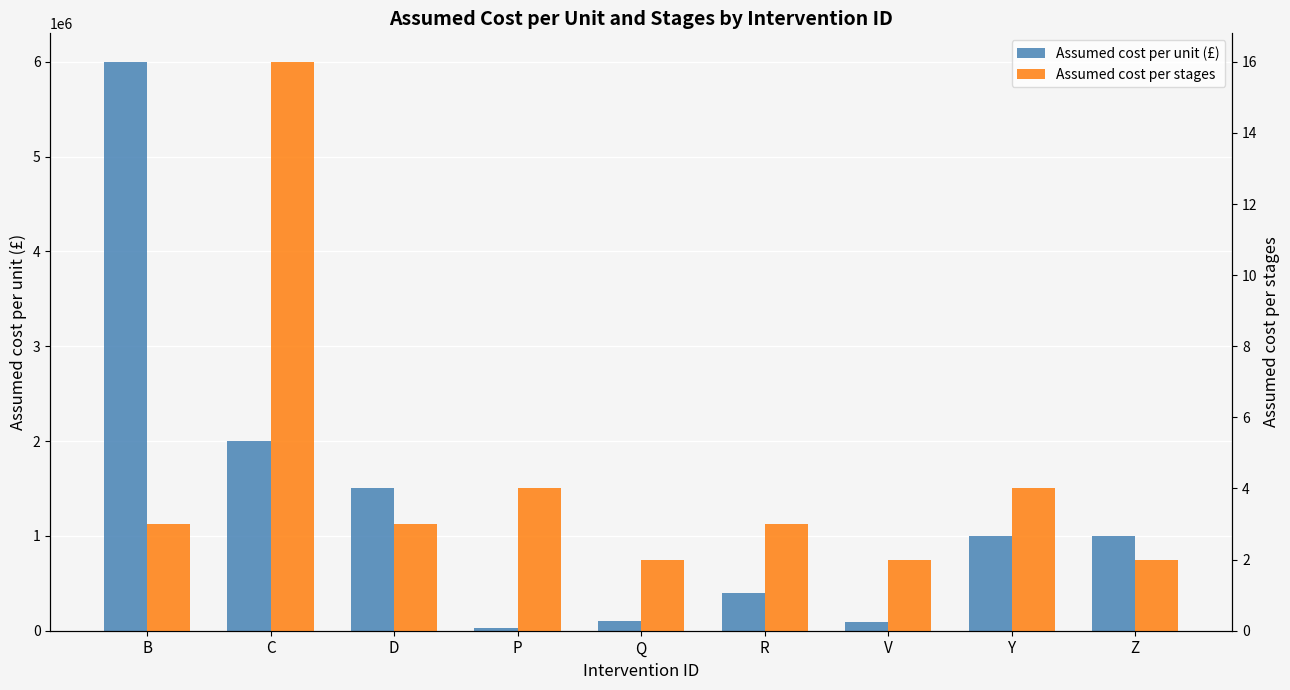

What is the spread (max minus min) of values at Z?

999998